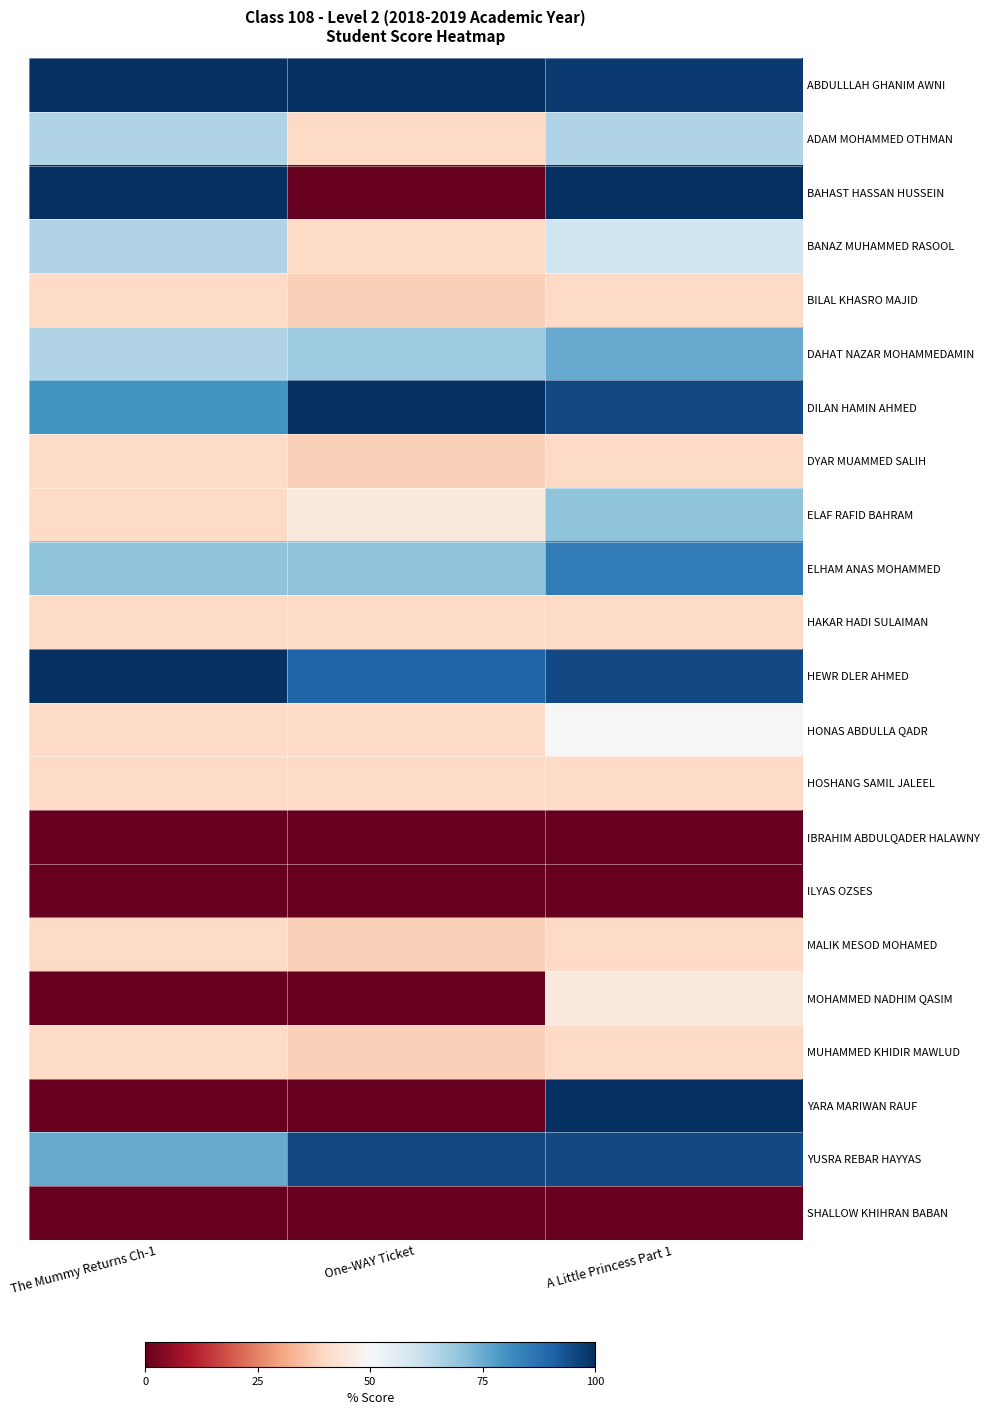

How many categories are shown in the chart?

3